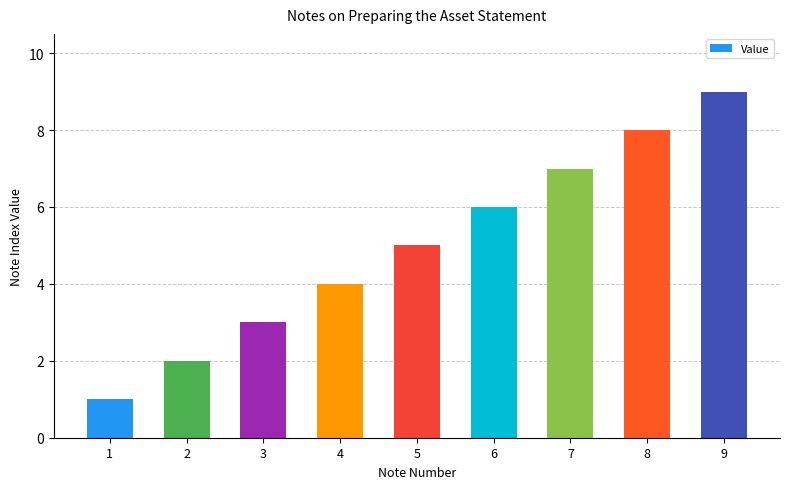

What is the average value?

5